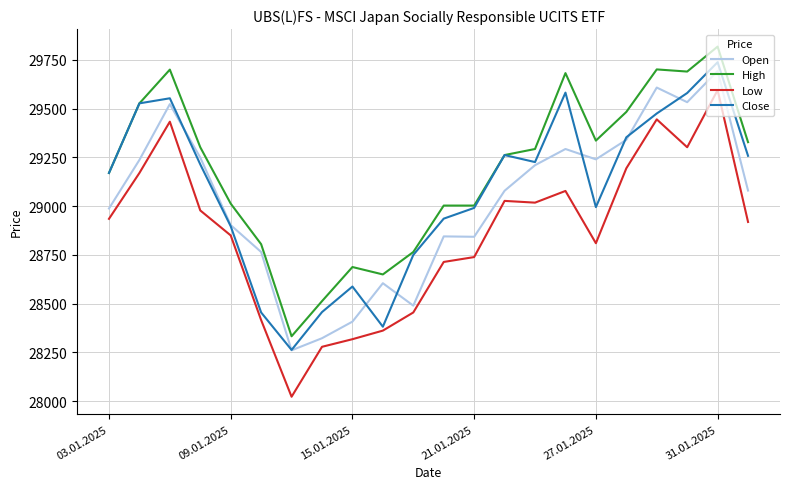

What is the greatest value displayed?

29818